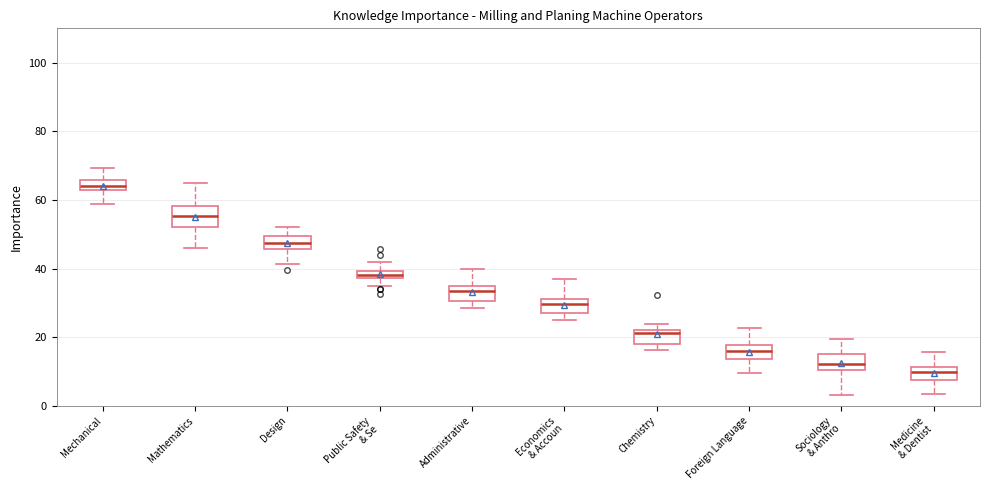

Which box has the lowest median line?

Medicine & Dentist